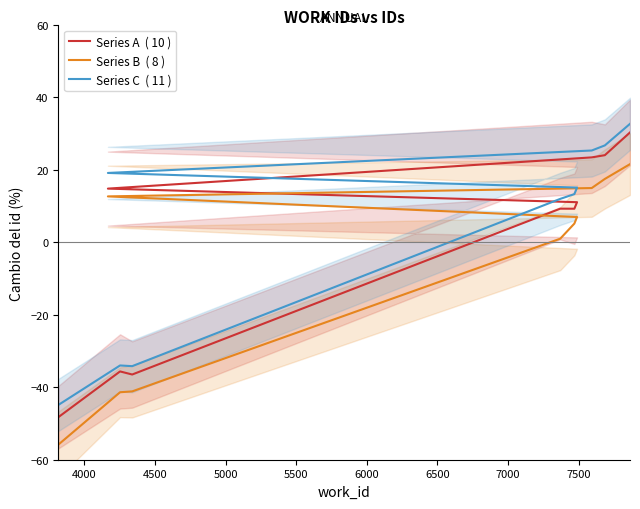

True or false: Series C  ( 11 ) and Series B  ( 8 ) cross at least once.

False